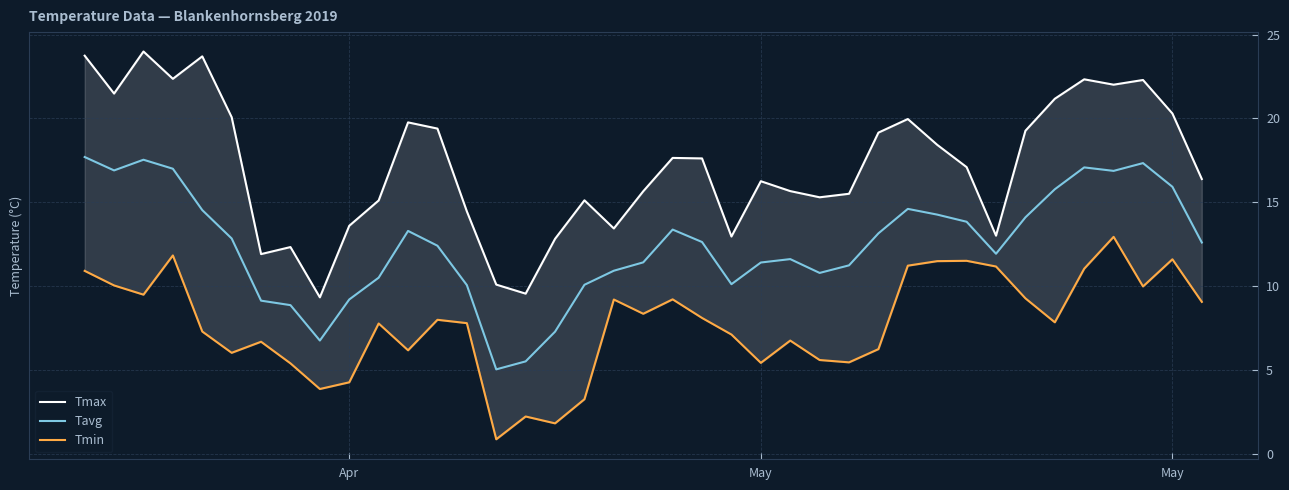

Does the chart display data point markers on the line(s)?

No